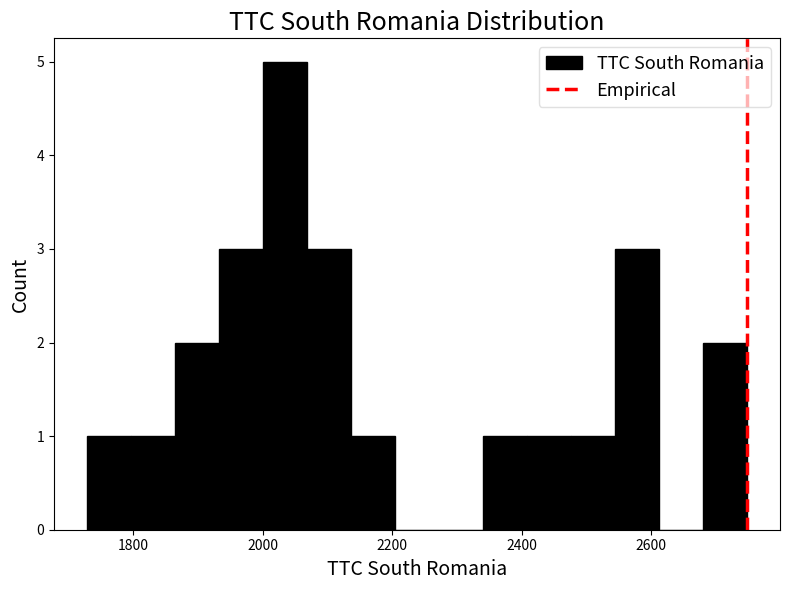

Read against the x-axis, roughly where is the centre of the tallest bar?

2040